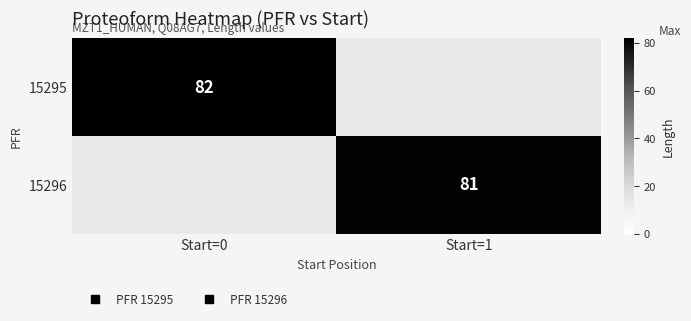

What is the maximum value shown in the chart?

82